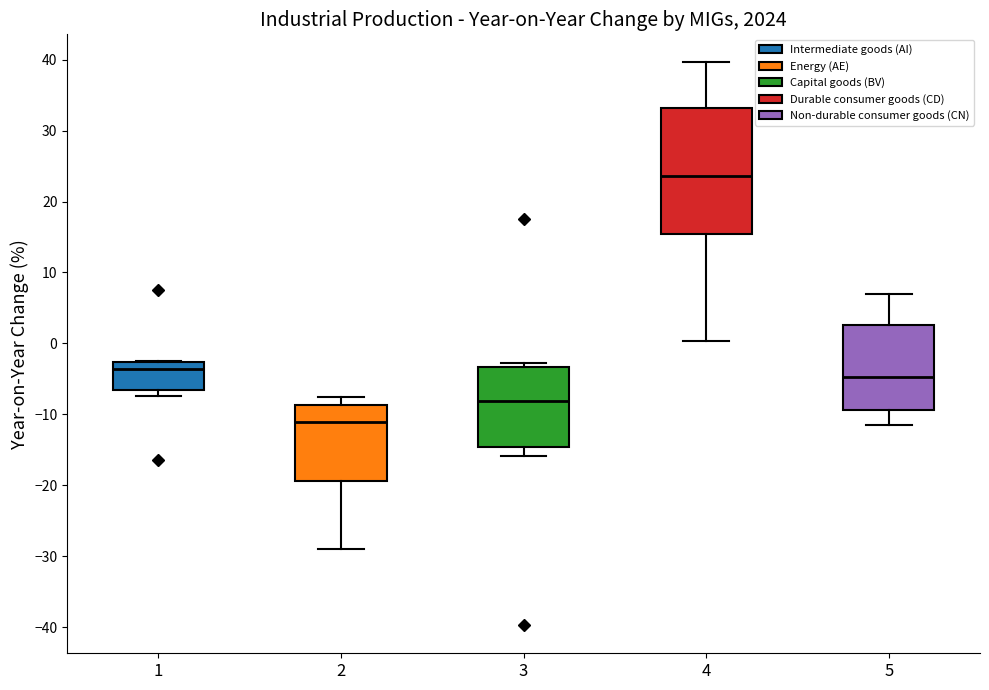

Reading left to right, read every box against the y-axis: the position of its median line, the range the box covers, and the ends of its whiskers. The values are not printed on the chart, so give them approximately, as read against the axis.

1: median -4, box -7 to -3, whiskers -7 (just below the box's lower edge) to -2
2: median -11, box -19 to -9, whiskers -29 to -8
3: median -8, box -15 to -3, whiskers -16 to -3 (just above the box's upper edge)
4: median 24, box 15 to 33, whiskers 0 to 40
5: median -5, box -9 to 3, whiskers -11 to 7